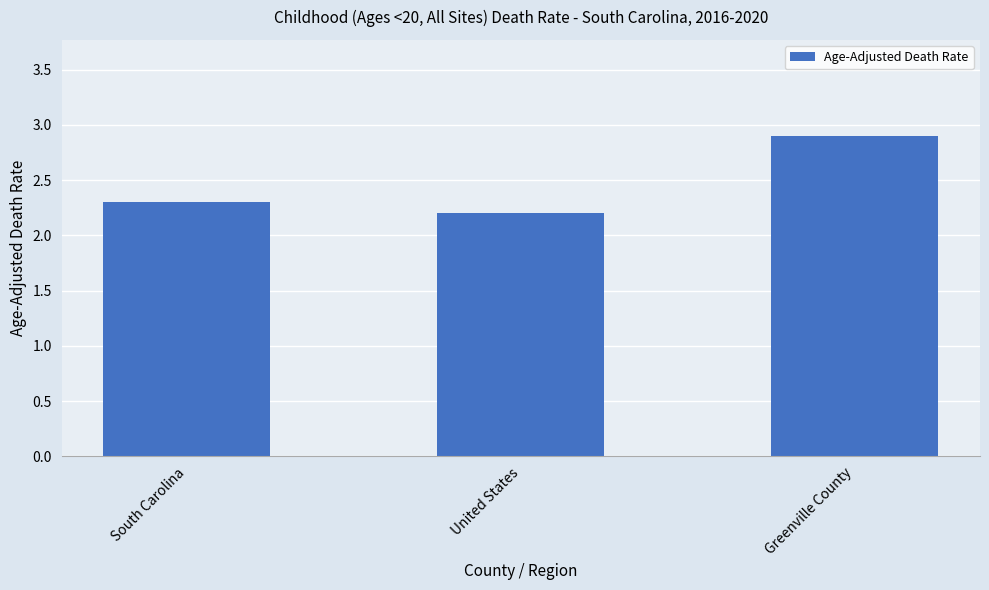

At which label is the value closest to 2?

United States